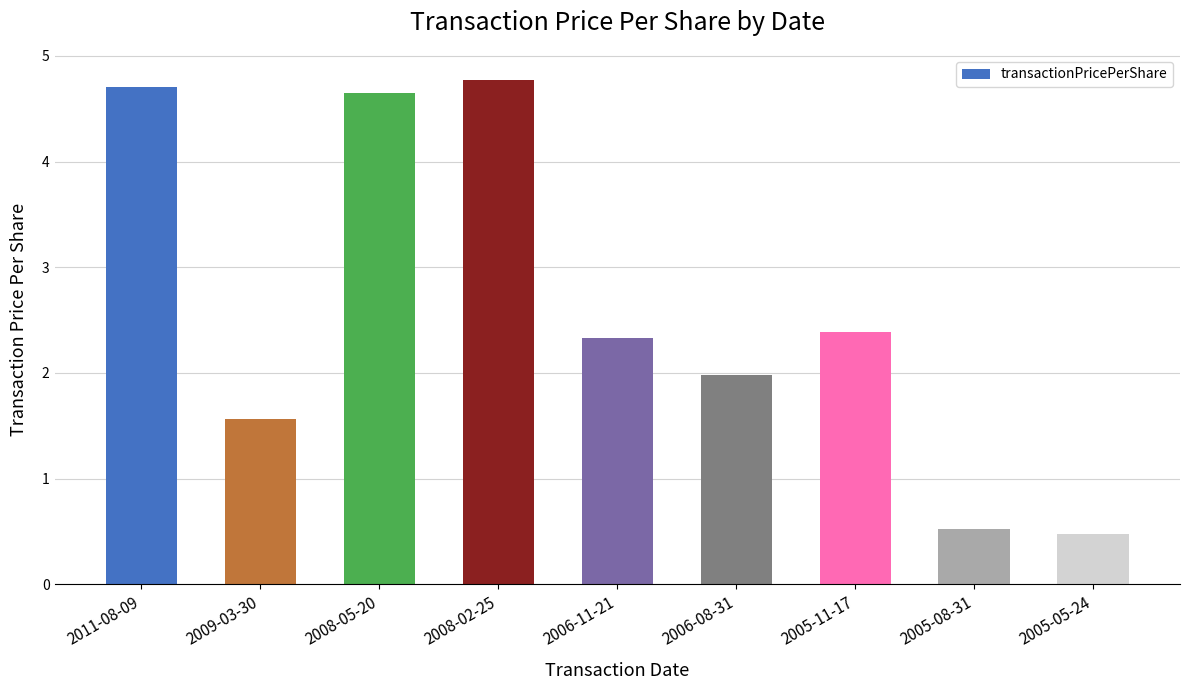

What is the difference between the second highest and second lowest values?

4.2